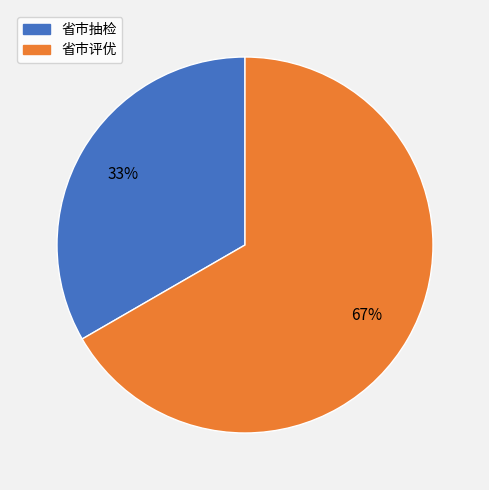

To the nearest percent, what is the combined percentage of 省市抽检 and 省市评优?

100%